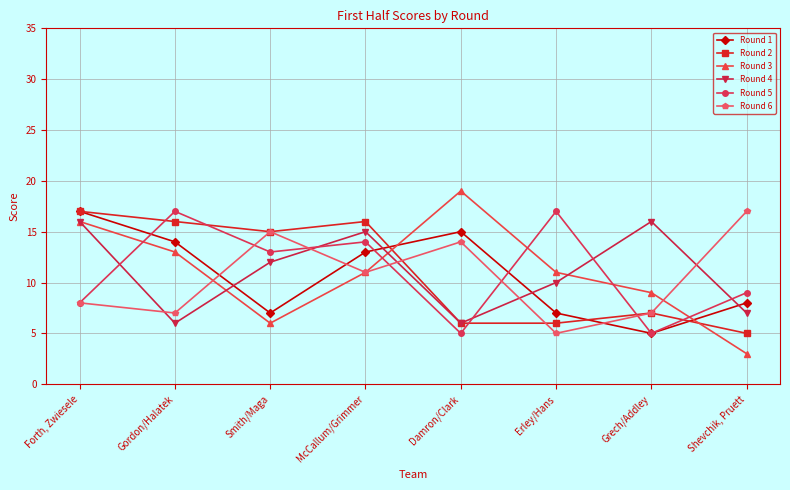

What is the total value across all series at McCallum/Grimmer?

80